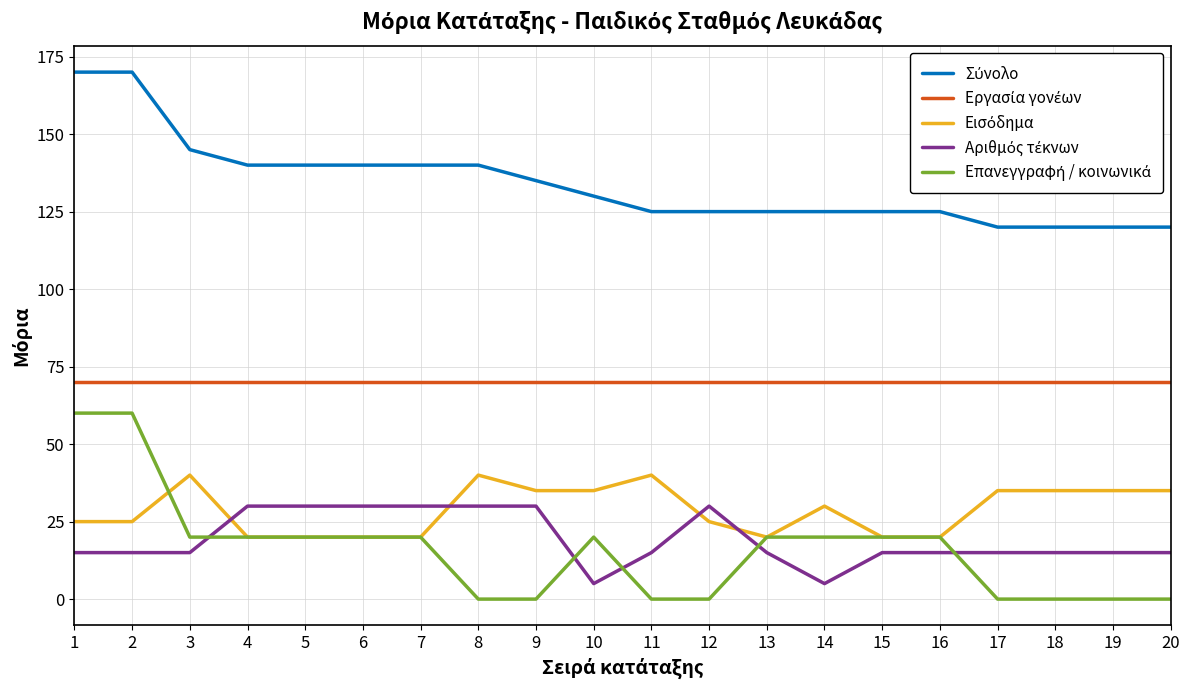

What is the maximum value shown in the chart?

170